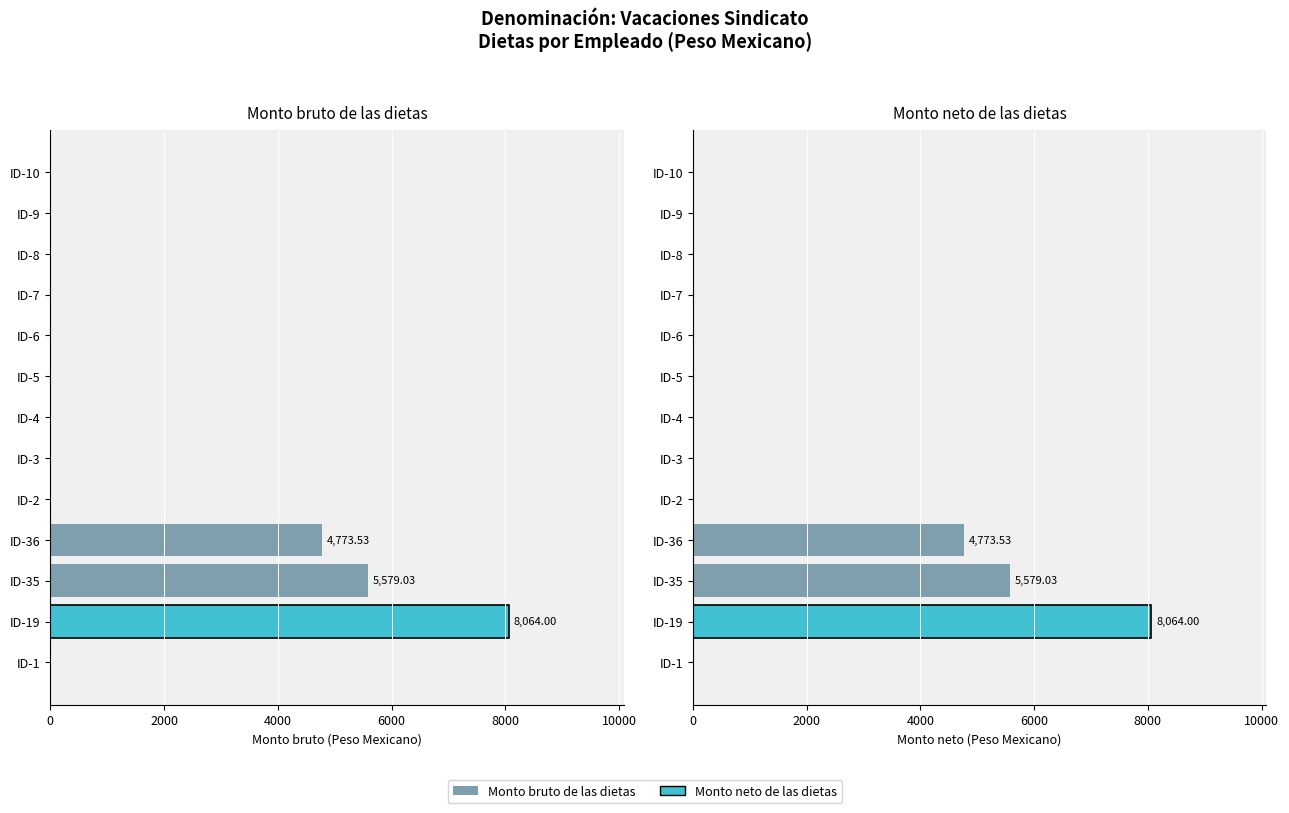

What position from the left is ID-5?

8